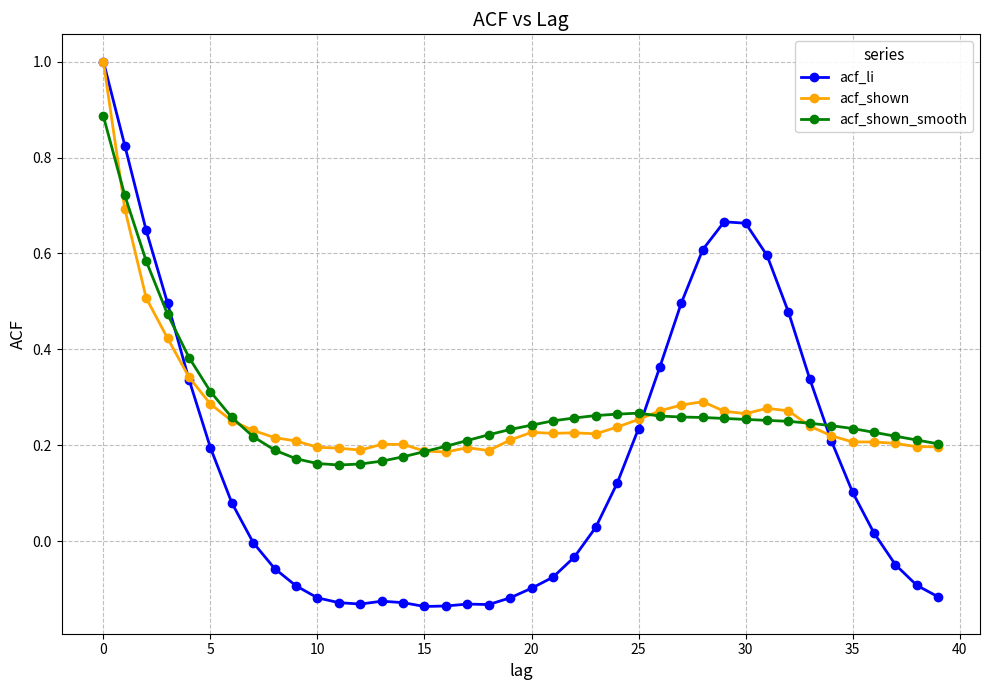

What is the highest value of the acf_shown series?

1.0